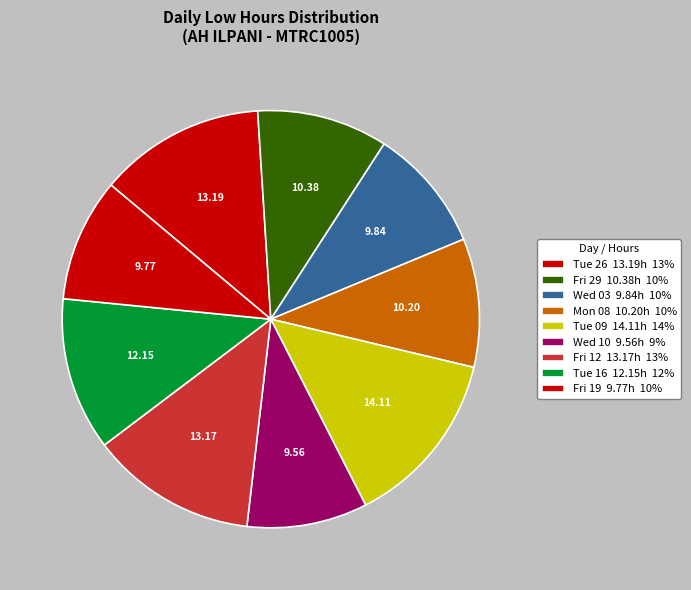

Count the number of slices in the pie.

9